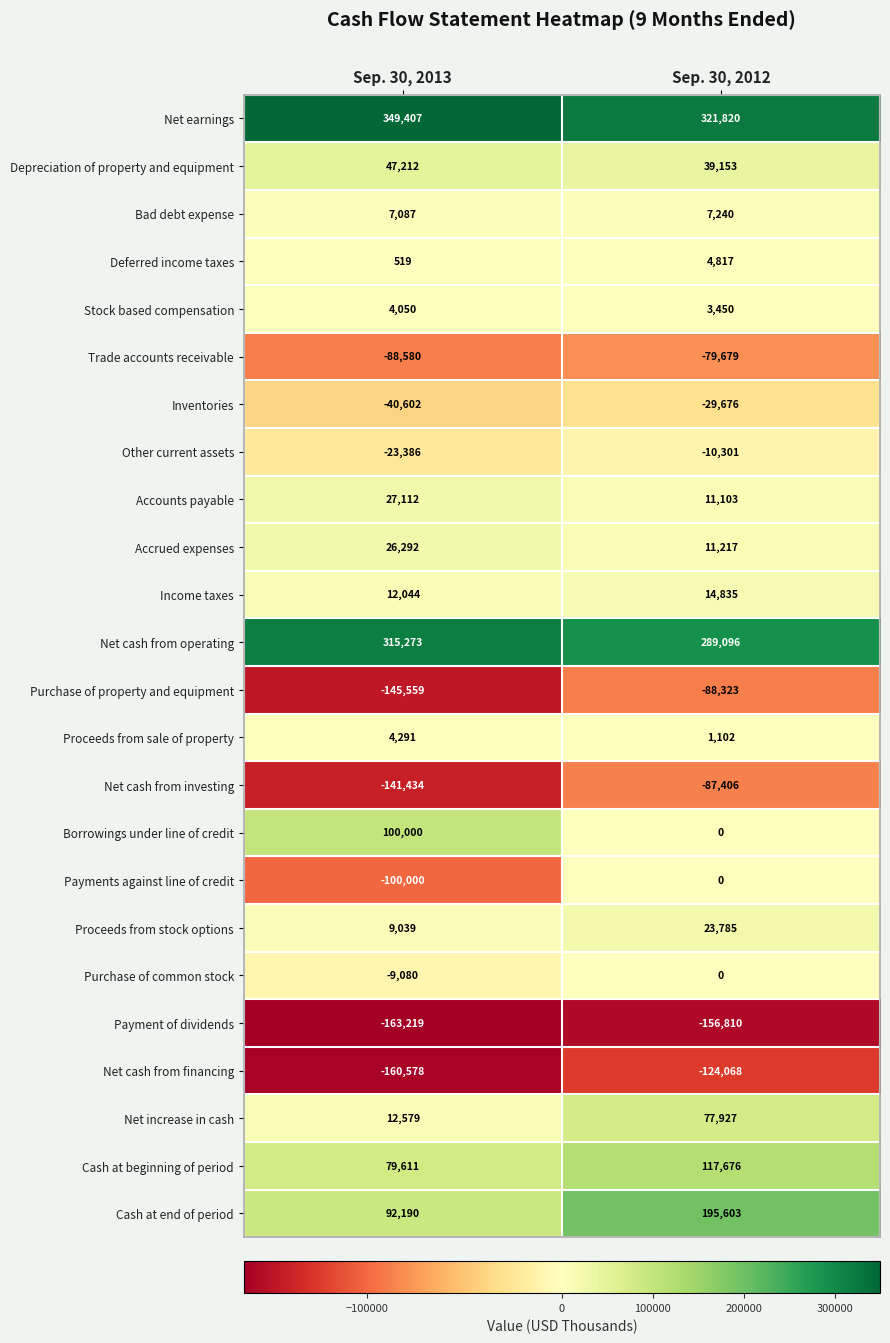

Which label corresponds to the largest value in the chart?

Sep. 30, 2013